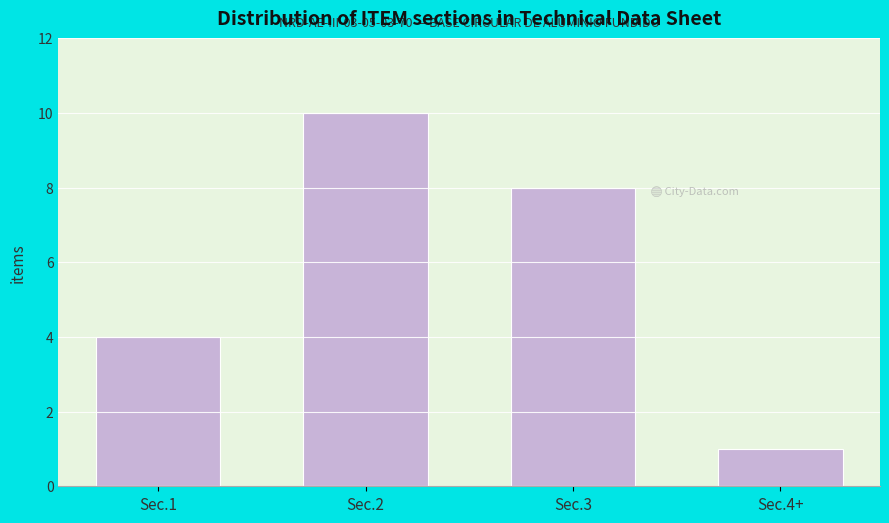

Reading right to left, transcribe all the data shown in this chart.

1	8	10	4